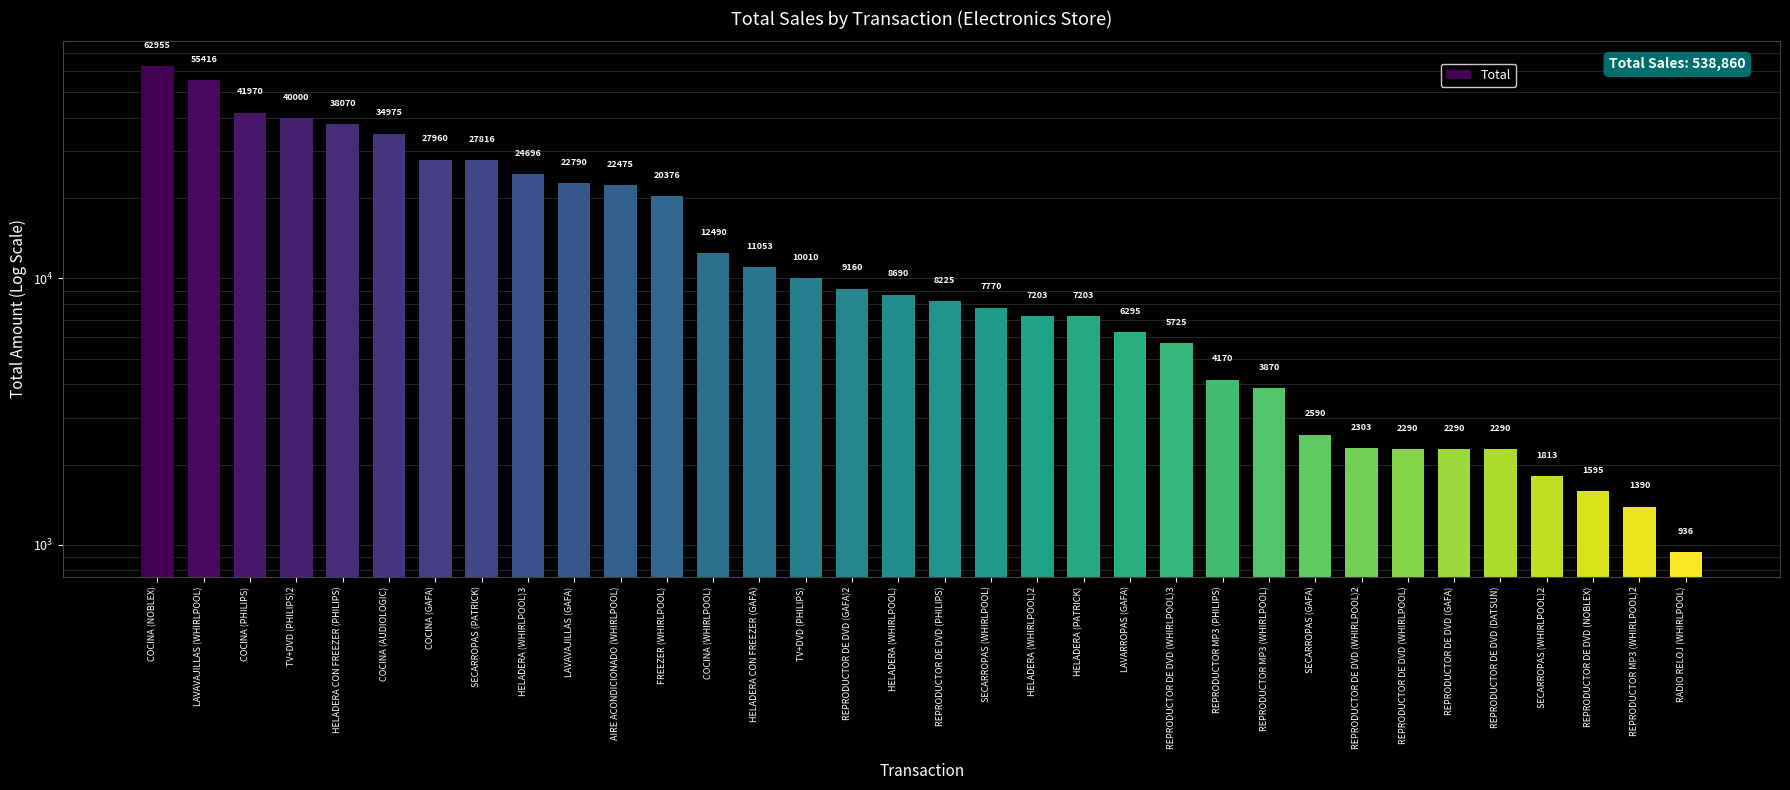

Approximately how many times larger is the value at REPRODUCTOR DE DVD (WHIRLPOOL)2 compared to SECARROPAS (WHIRLPOOL)?

0.3